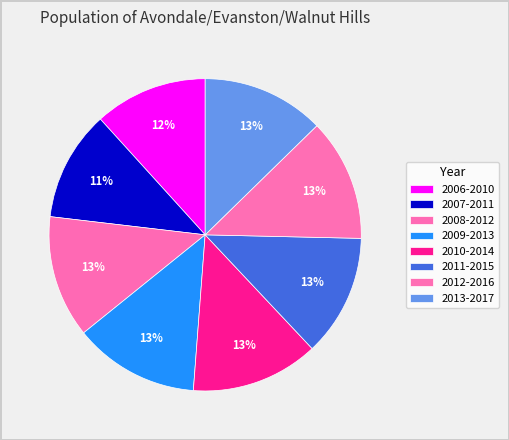

Is there a majority slice in this chart?

No